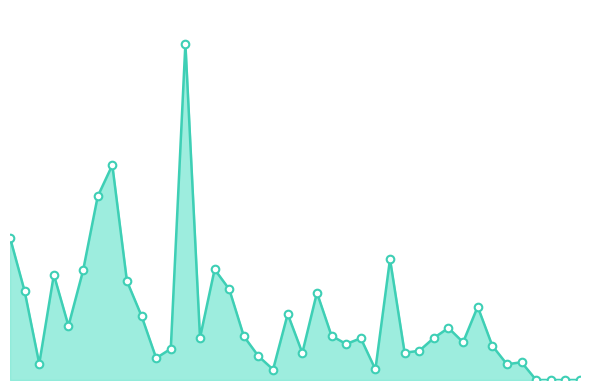

Is this an area chart (filled region under the line)?

Yes